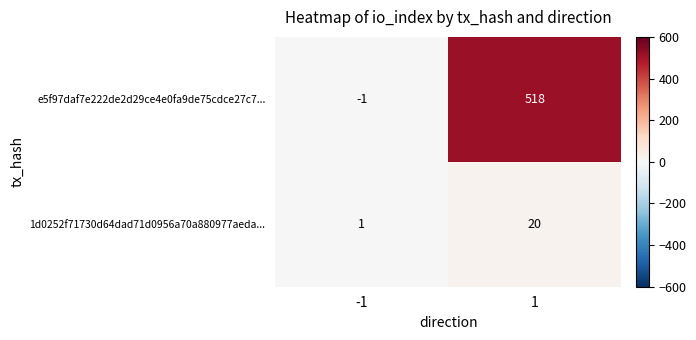

What is the difference between the 1d0252f71730d64dad71d0956a70a880977aeda... values at 1 and -1?

19